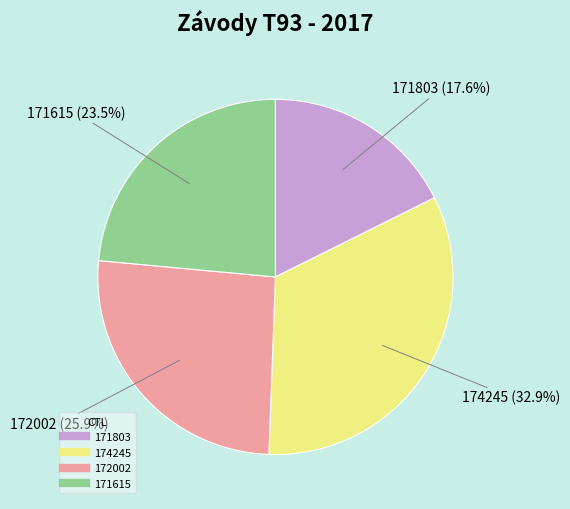

To the nearest percent, what is the difference between the largest and smallest slice percentages?

15%